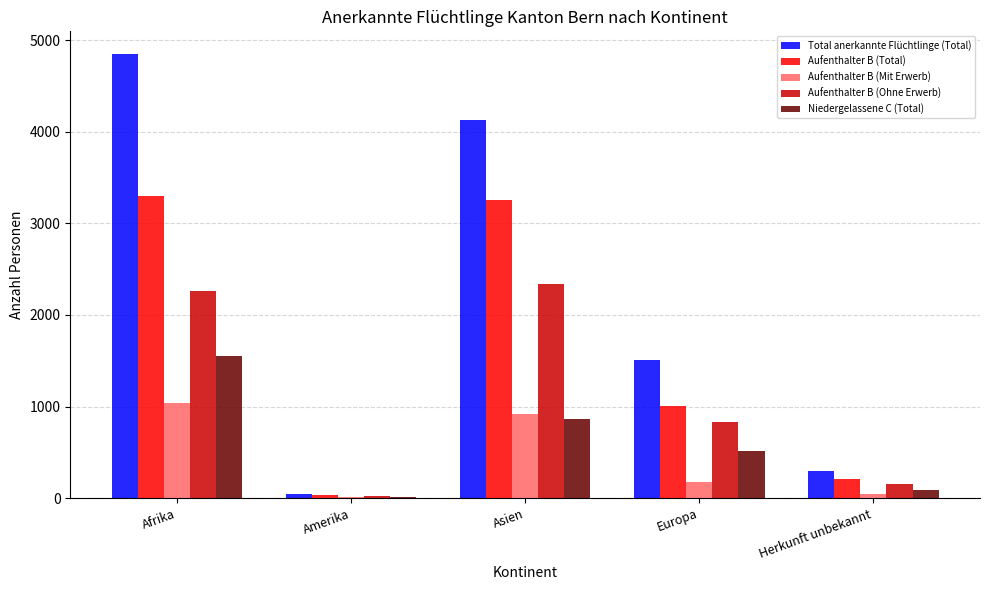

The Niedergelassene C (Total) series shows 1203 at Asien. True or false?

False